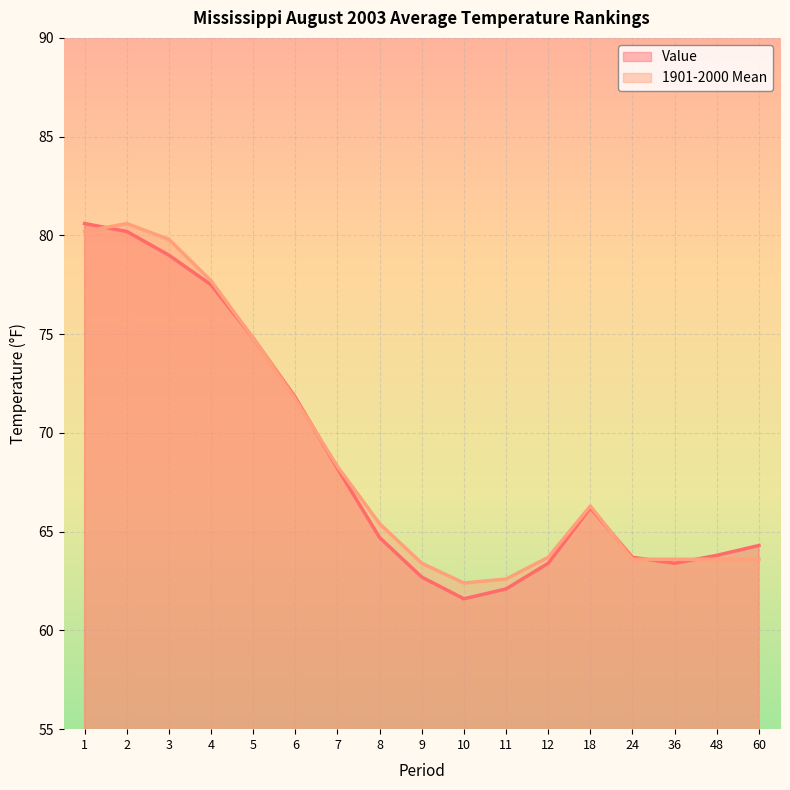

Reading left to right, list all the values displayed in this chart.

Value: 1=80.6	2=80.2	3=79.0	4=77.5	5=74.8	6=71.8	7=68.2	8=64.7	9=62.7	10=61.6	11=62.1	12=63.4	18=66.2	24=63.7	36=63.4	48=63.8	60=64.3
1901-2000 Mean: 1=80.2	2=80.6	3=79.8	4=77.7	5=74.8	6=71.7	7=68.3	8=65.4	9=63.4	10=62.4	11=62.6	12=63.7	18=66.3	24=63.6	36=63.6	48=63.6	60=63.6